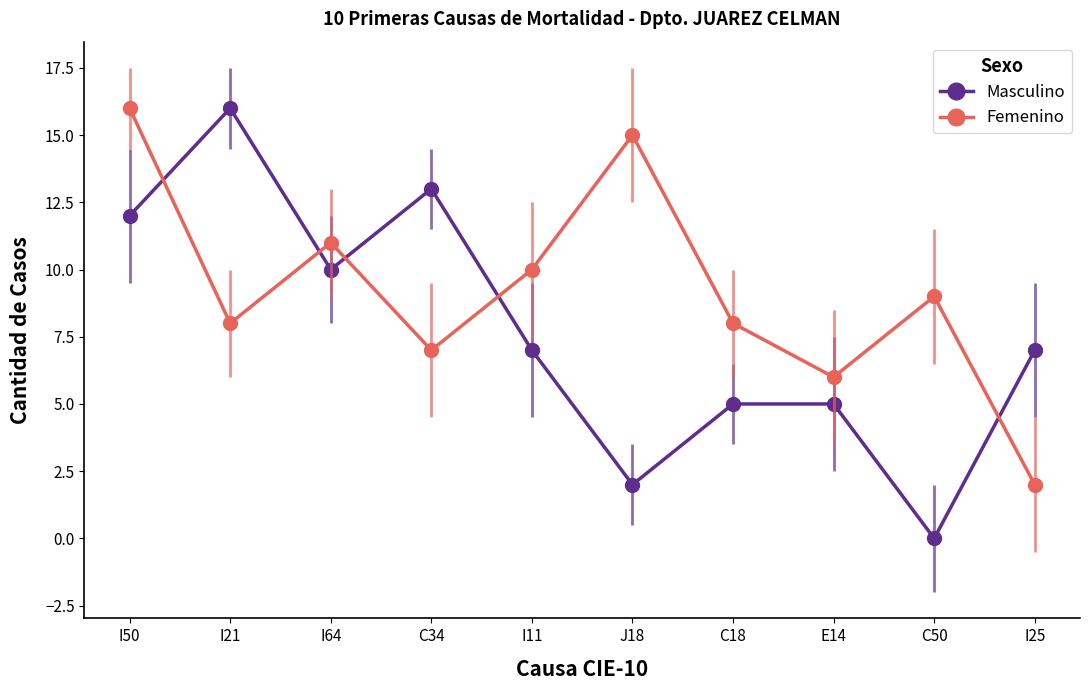

What is the value of the Masculino point at the 6th from the left?

2